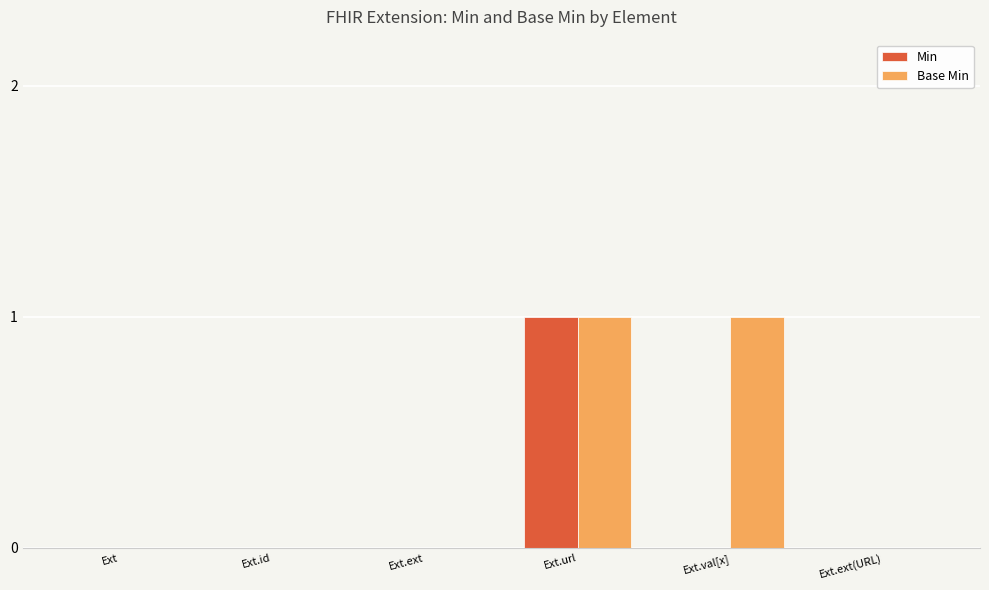

Is it true that Base Min equals 1 at Ext.val[x]?

True